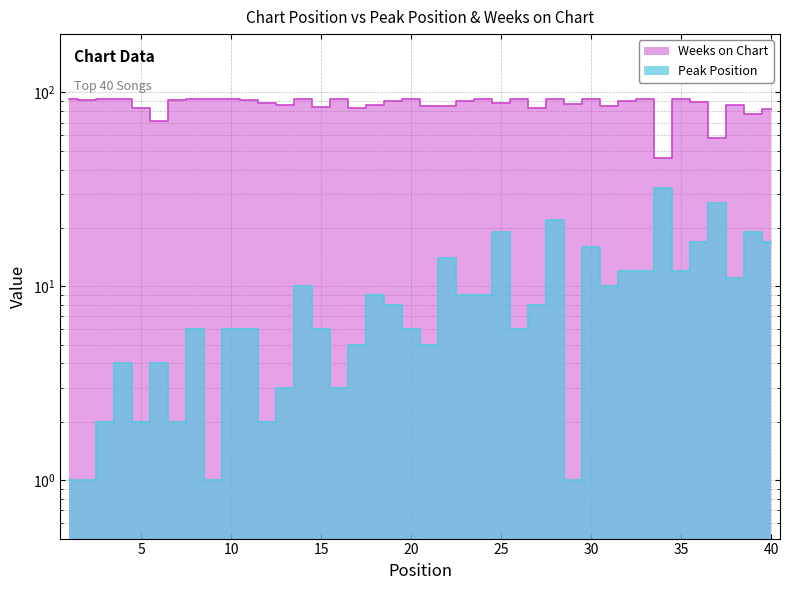

What is the value of the Weeks on Chart point at the 4th from the left?

93